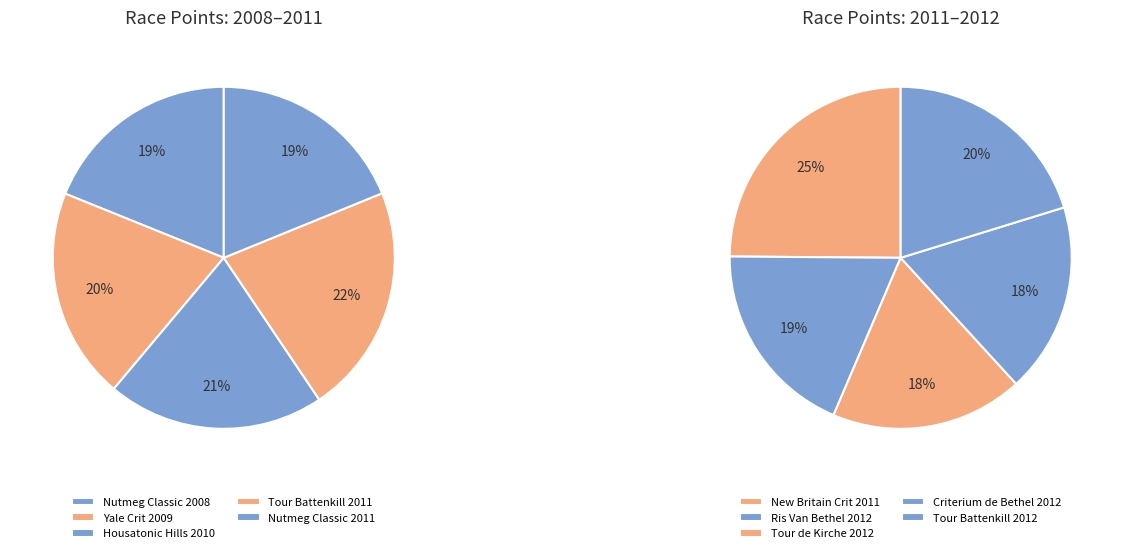

Is the sum of Tour Battenkill 2011 and Nutmeg Classic 2011 greater than half?

No